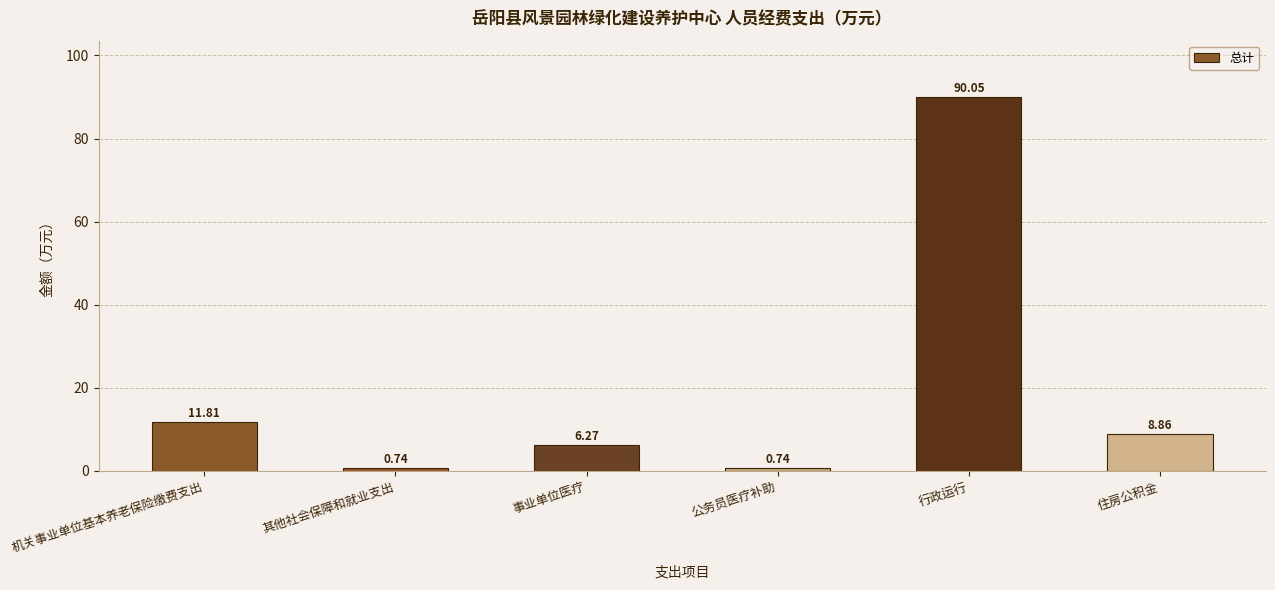

What is the sum of the values at 机关事业单位基本养老保险缴费支出 and 事业单位医疗?

18.1